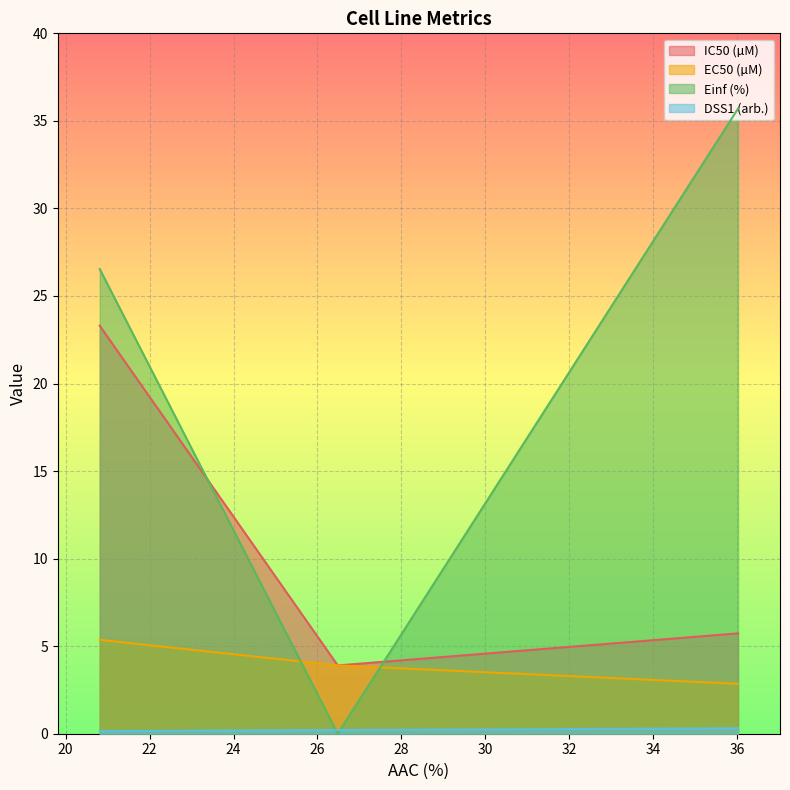

How many lines are shown in the chart?

4